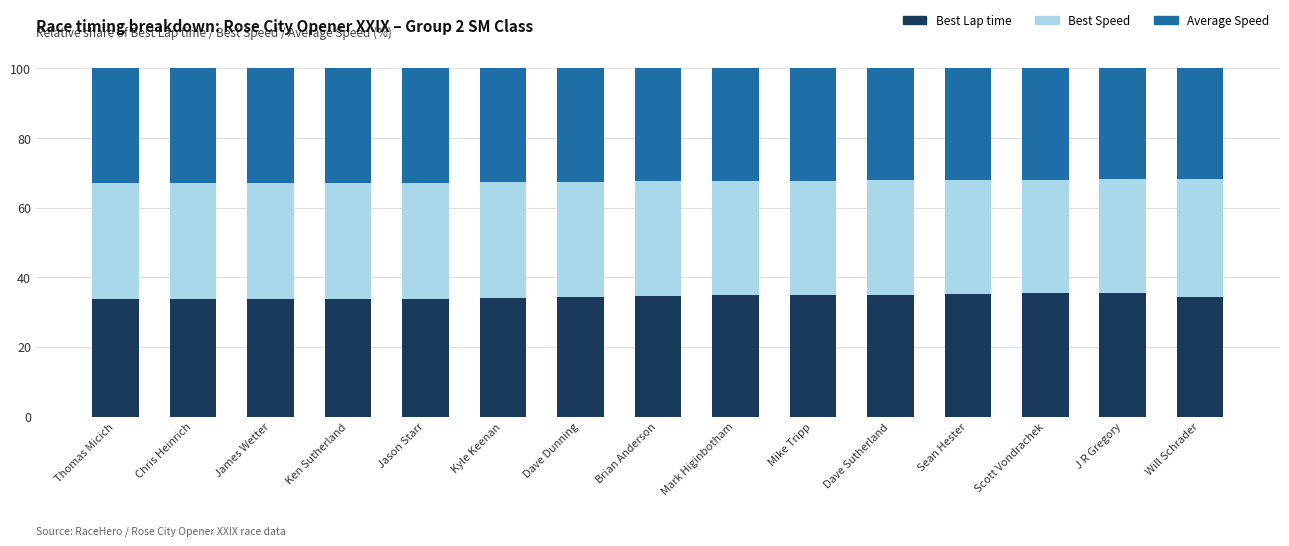

What is the total value across all series at Will Schrader?

100.0